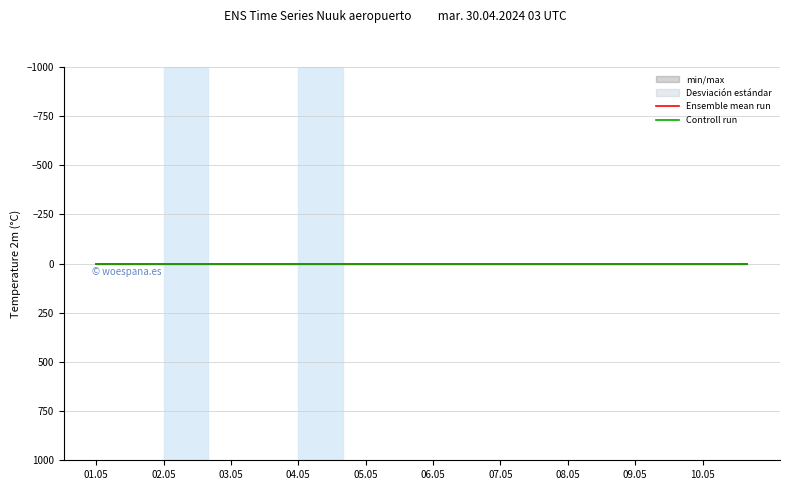

At 05.05, list the series in order from smallest to largest.

Ensemble mean run, Controll run